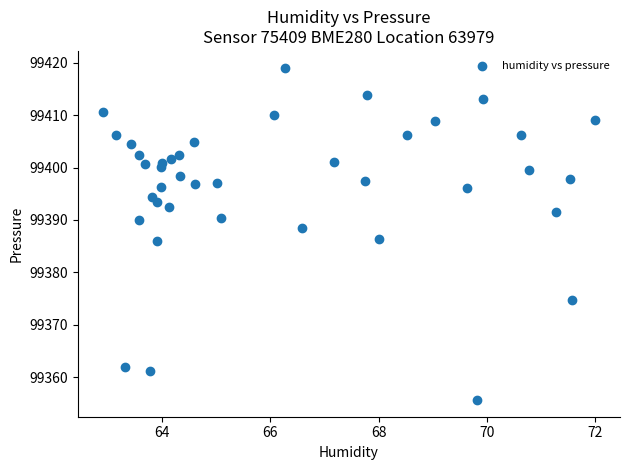

What is the range of Y values (max minus min)?

63.5